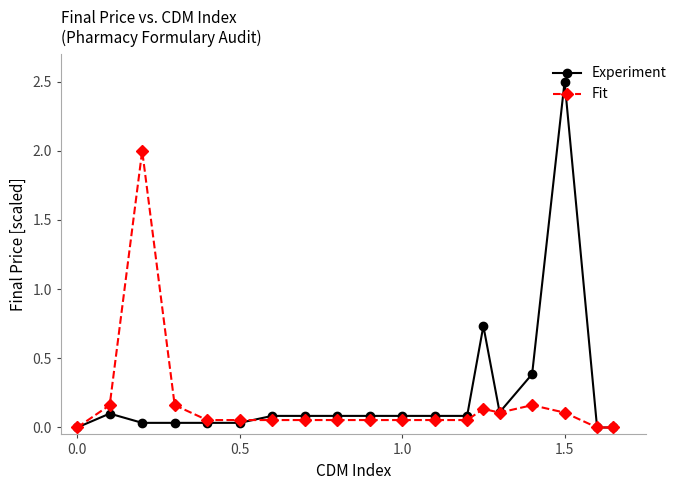

List the series in order of their peak value, highest first.

Experiment, Fit